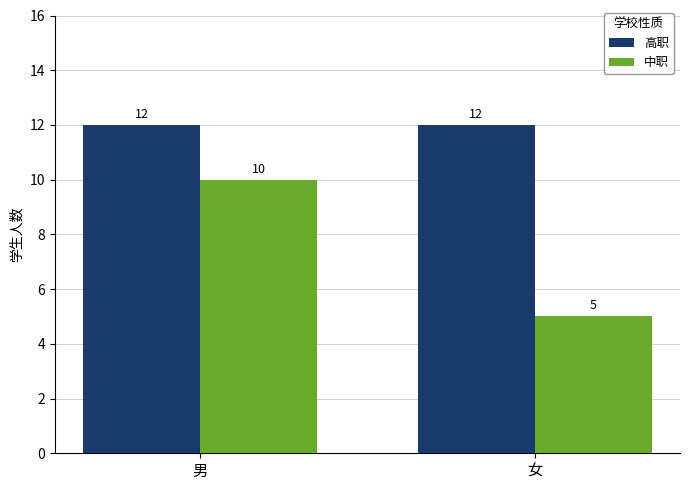

List the series in order of their peak value, highest first.

高职, 中职